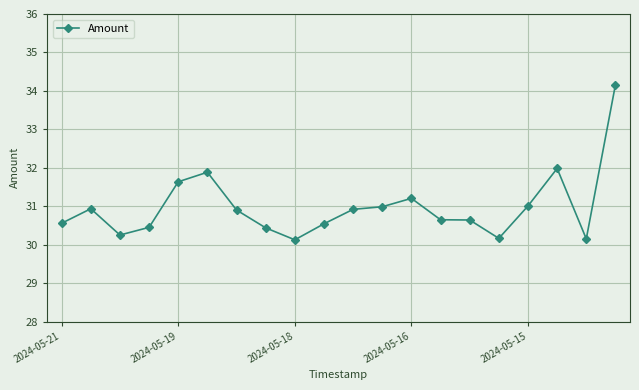

True or false: the data has more than 1 interior local peaks.

True